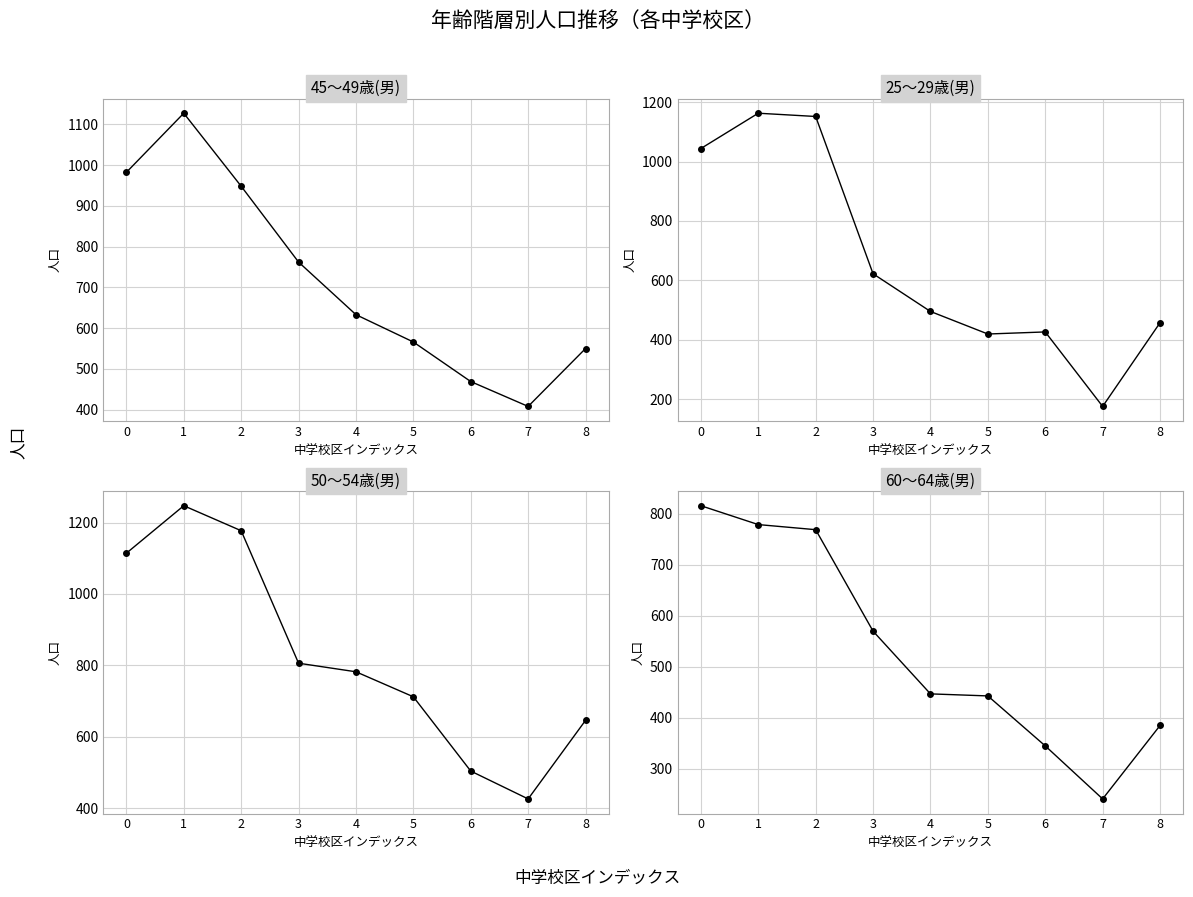

At which category does 60～64歳(男) reach its first local valley?

7